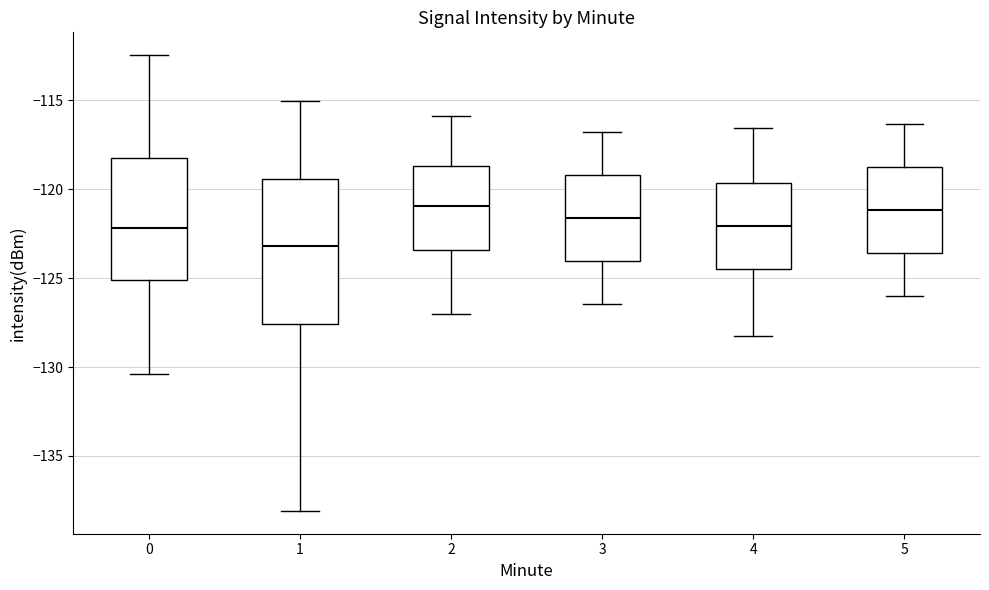

Where is the upper edge of the box at x = 2 on the y-axis? The values are not printed on the chart, so give them approximately, as read against the axis.

-118.5